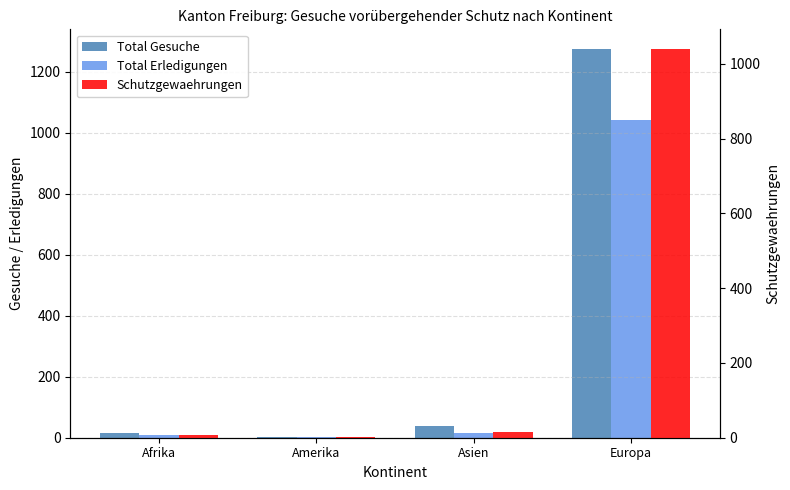

Rank the series by their maximum value, from lowest to highest.

Schutzgewaehrungen, Total Erledigungen, Total Gesuche